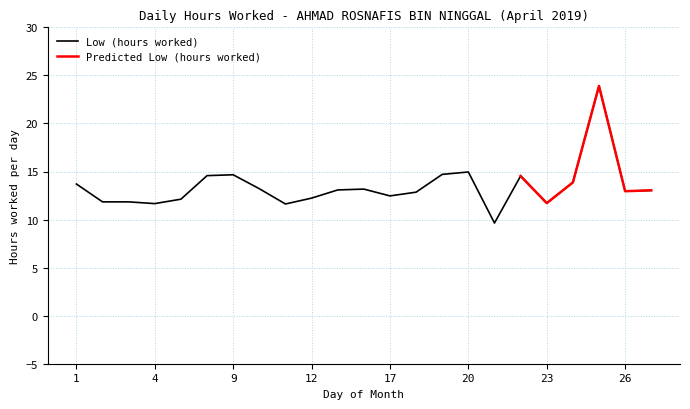

The chart shows a value of 19.6 at 4. True or false?

False